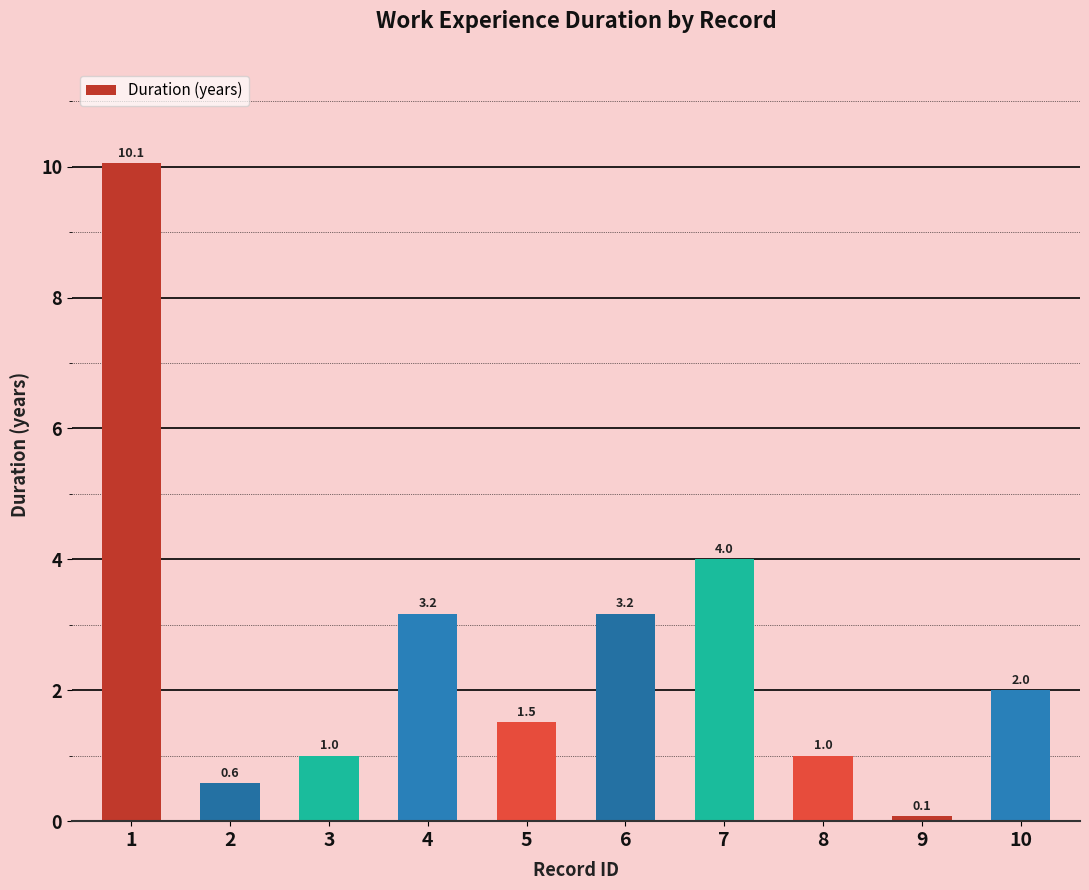

How many bars are there in total?

10